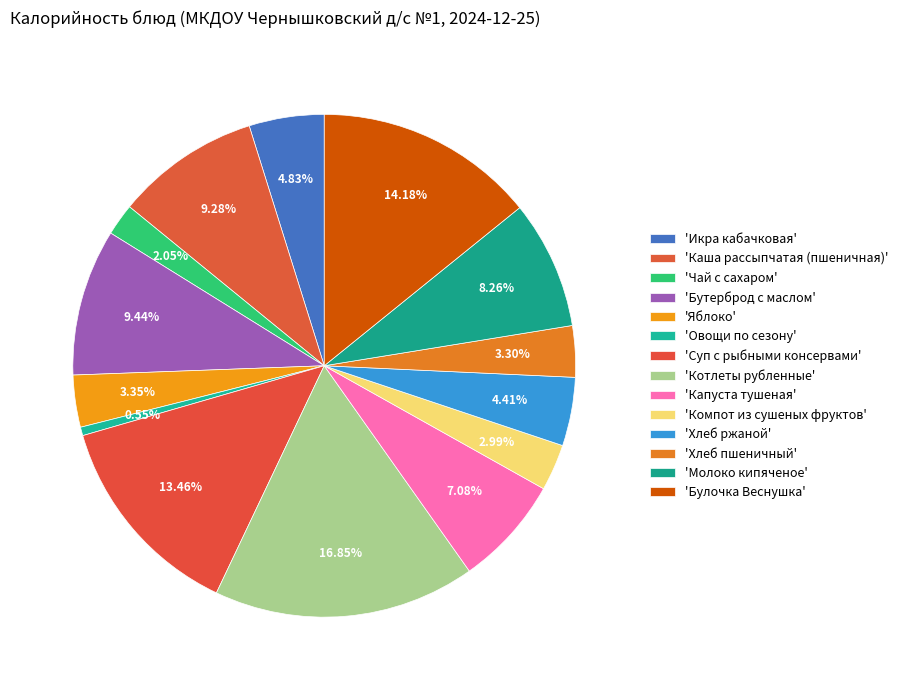

What is the smallest slice in the pie chart?

Овощи по сезону